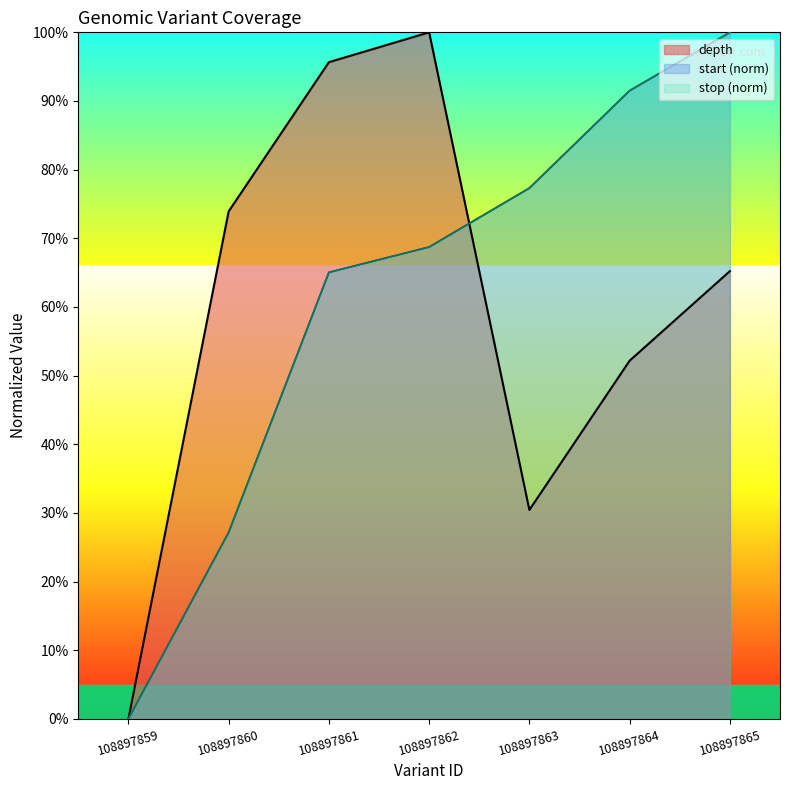

List the labels in order of start value, largest first.

108897865, 108897864, 108897863, 108897862, 108897861, 108897860, 108897859